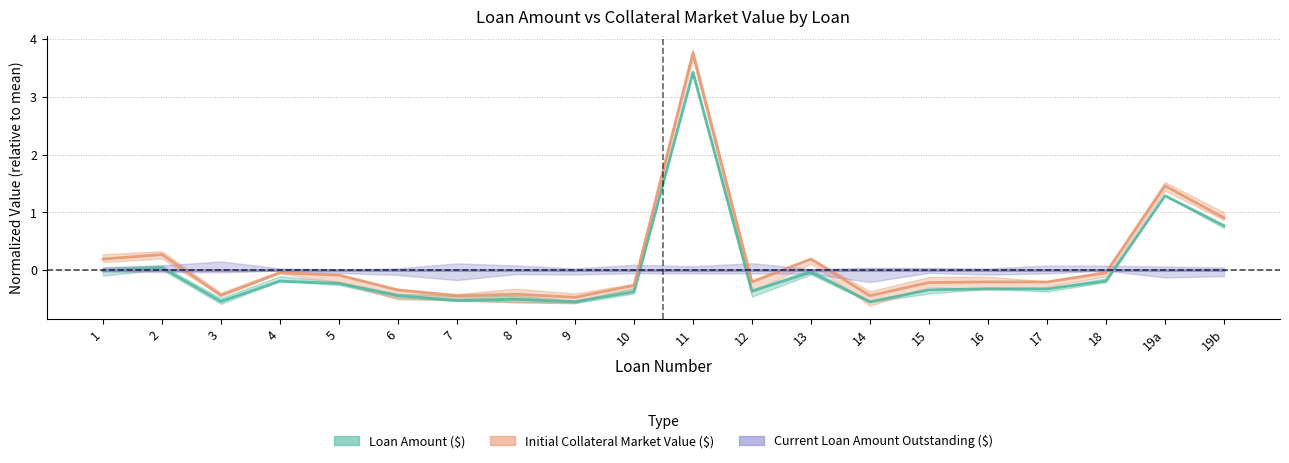

Reading left to right, transcribe all the data shown in this chart.

Loan Amount ($): -0.0	0.0	-0.5	-0.2	-0.2	-0.4	-0.5	-0.5	-0.6	-0.4	3.4	-0.4	-0.0	-0.6	-0.3	-0.3	-0.3	-0.2	1.3	0.8
Initial Collateral Market Value ($): 0.2	0.3	-0.4	-0.0	-0.1	-0.3	-0.4	-0.4	-0.5	-0.3	3.8	-0.2	0.2	-0.4	-0.2	-0.2	-0.2	-0.0	1.5	0.9
Current Loan Amount Outstanding ($): 0.0	0.0	0.0	0.0	0.0	0.0	0.0	0.0	0.0	0.0	0.0	0.0	0.0	0.0	0.0	0.0	0.0	0.0	0.0	0.0